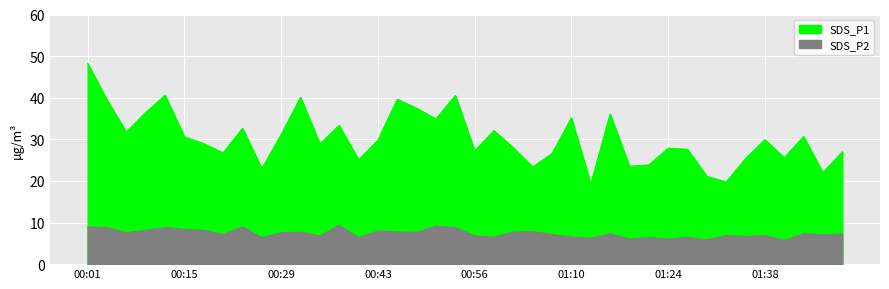

True or false: SDS_P2 and SDS_P1 cross at least once.

False